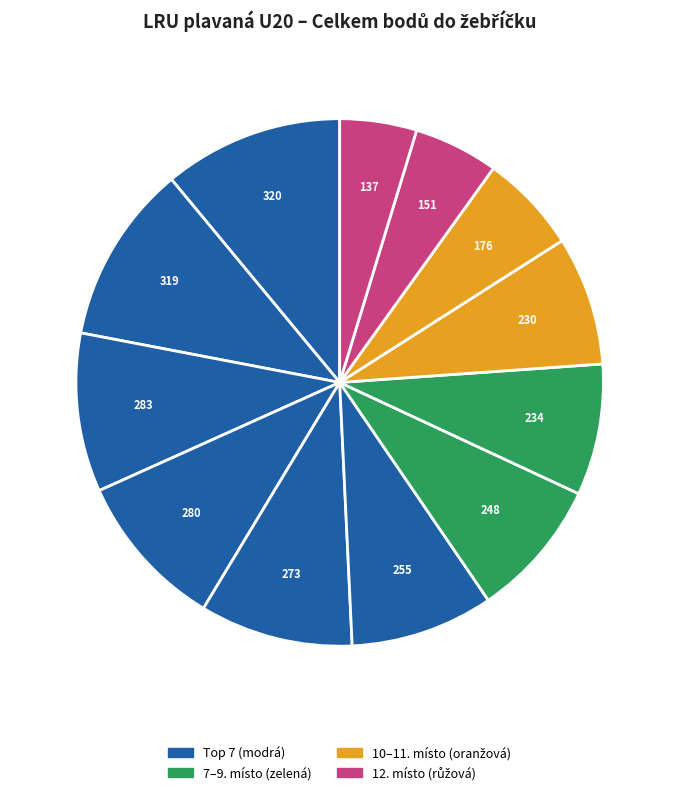

How many segments does this pie chart have?

12